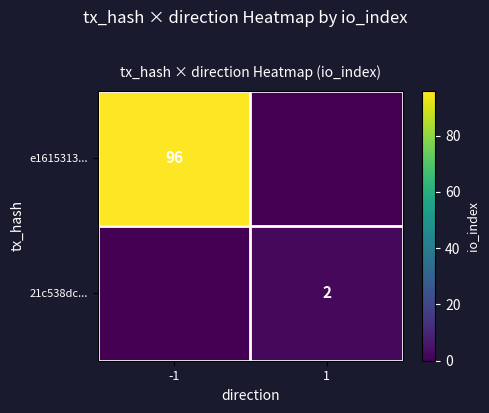

Is the value of e1615313... at -1 greater than the value of 21c538dc... at 1?

Yes